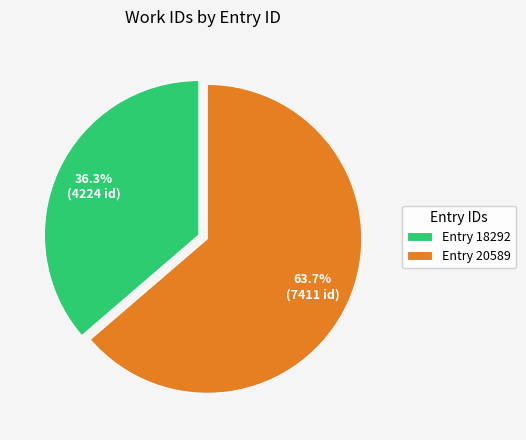

Count the number of slices in the pie.

2